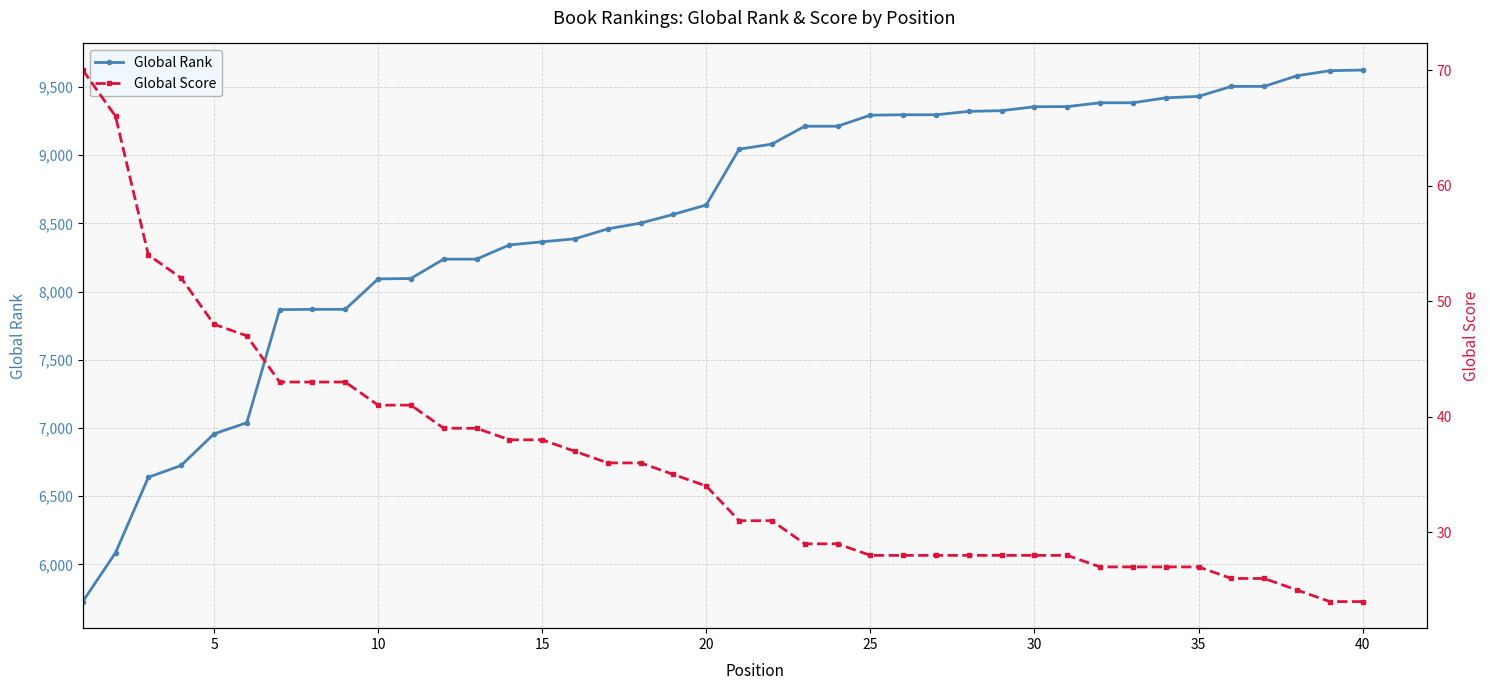

What is the spread (max minus min) of values at 10?

6585